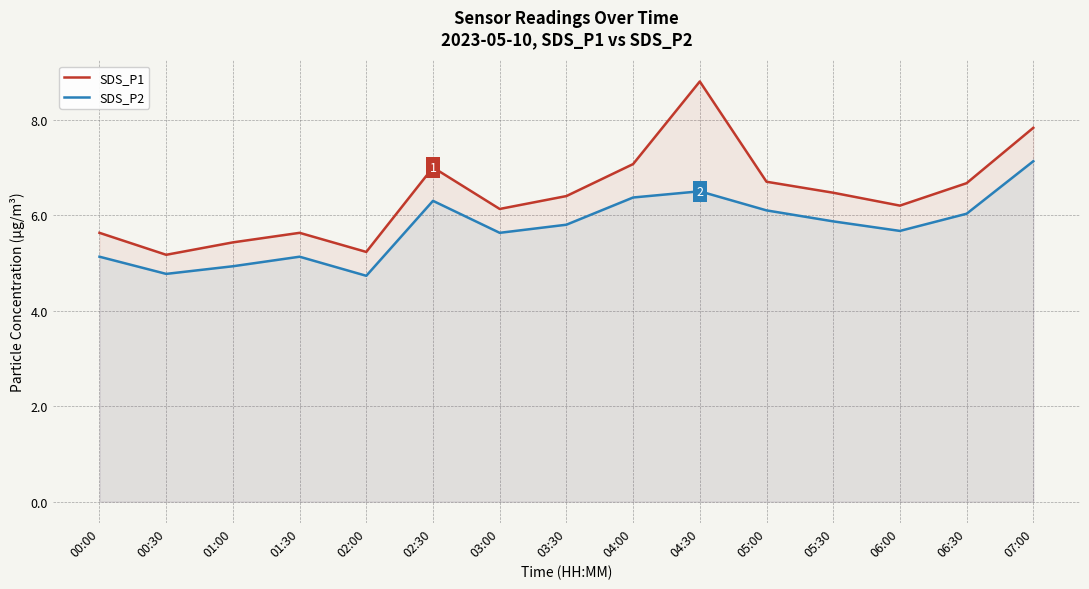

How many values in the SDS_P2 series exceed 5?

12